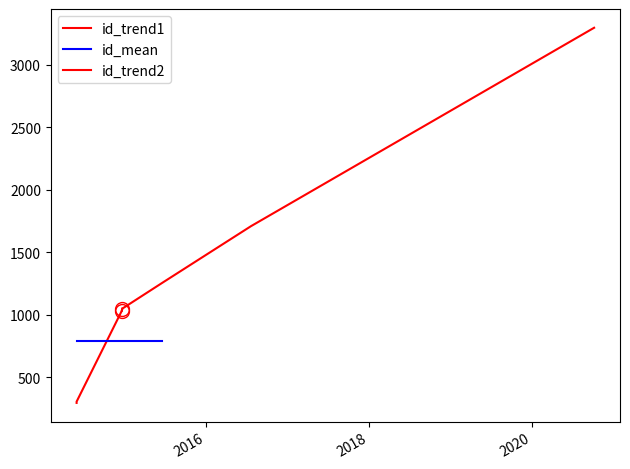

What is the value of the 5th point from the left?

1047